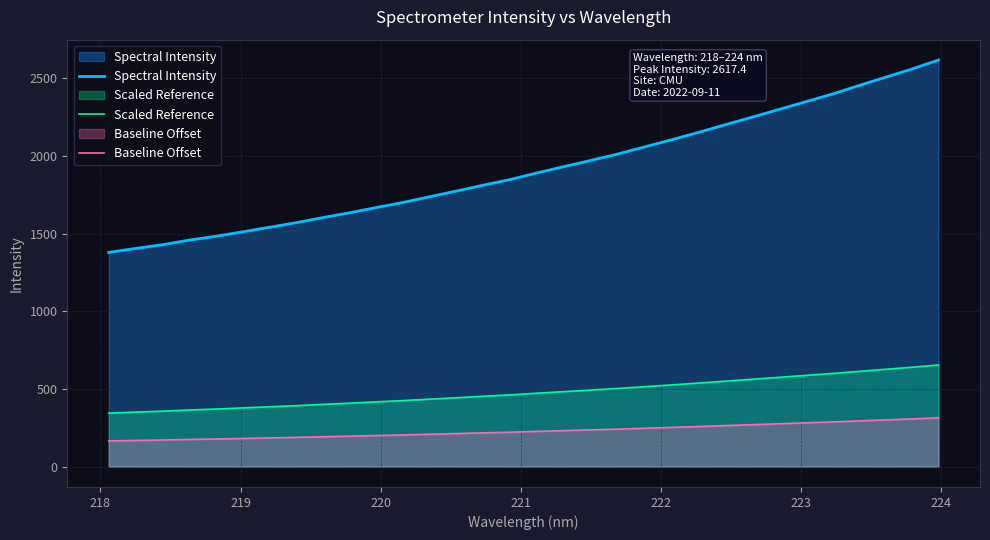

What is the difference between the second highest and minimum values in the Spectral Intensity series?

1180.0